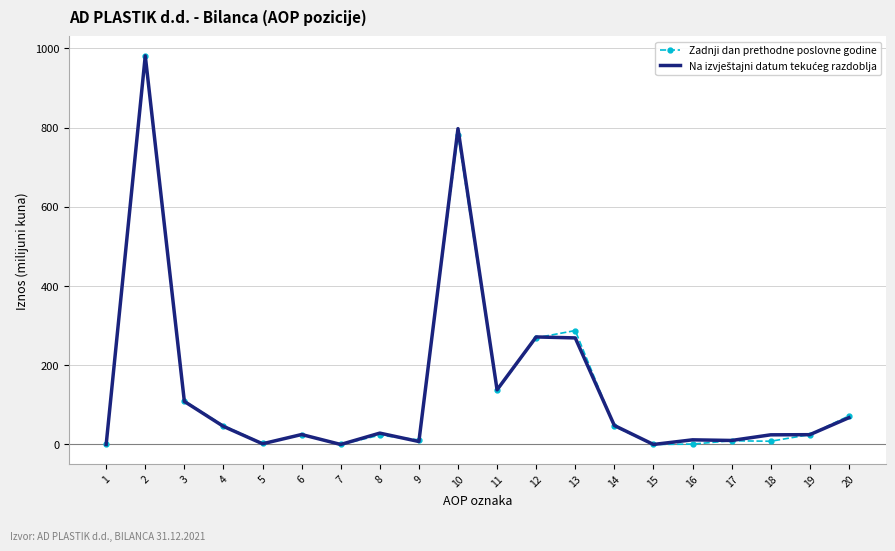

The value of Zadnji dan prethodne poslovne godine at 11 is 136.3. True or false?

True